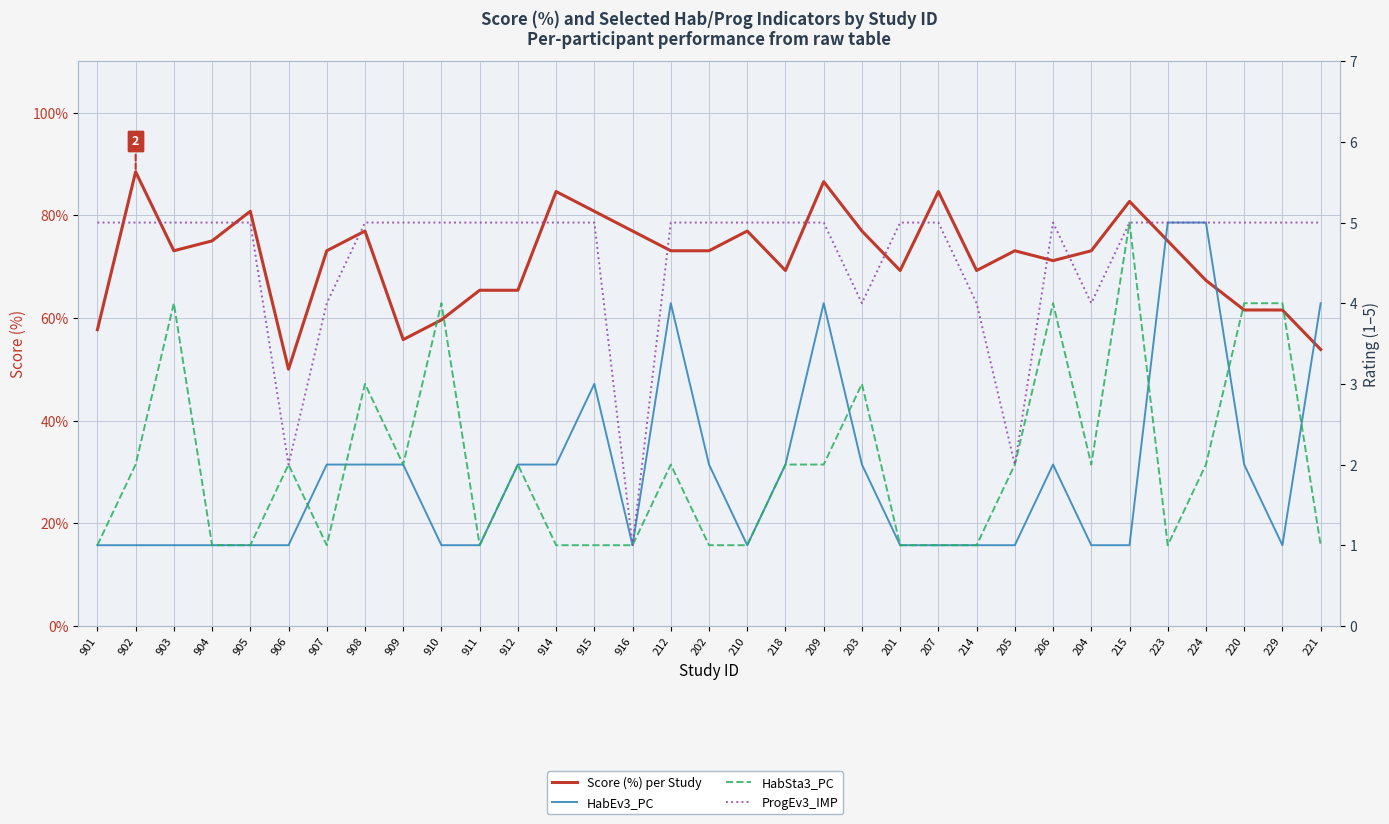

Does the chart display data point markers on the line(s)?

No